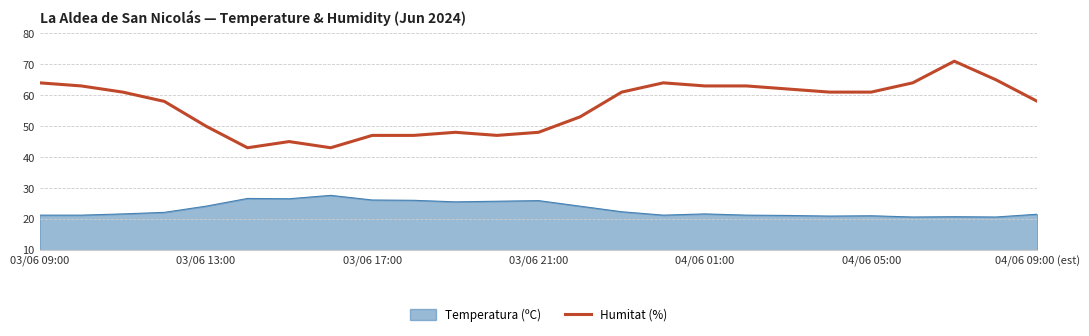

Which series has the largest range (max minus min)?

Humitat (%)